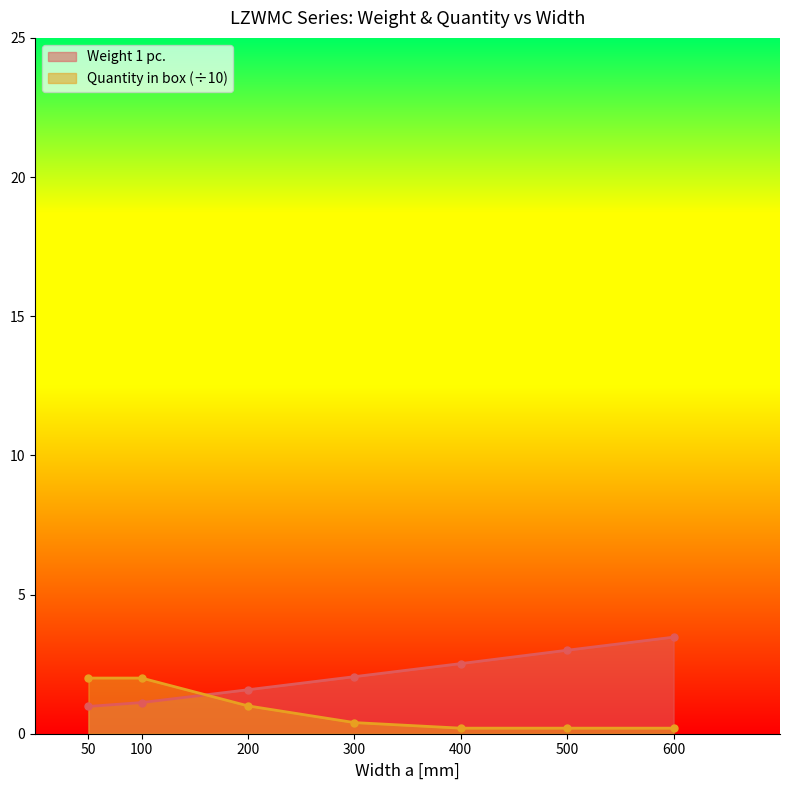

Which series has the largest range (max minus min)?

Weight 1 pc.